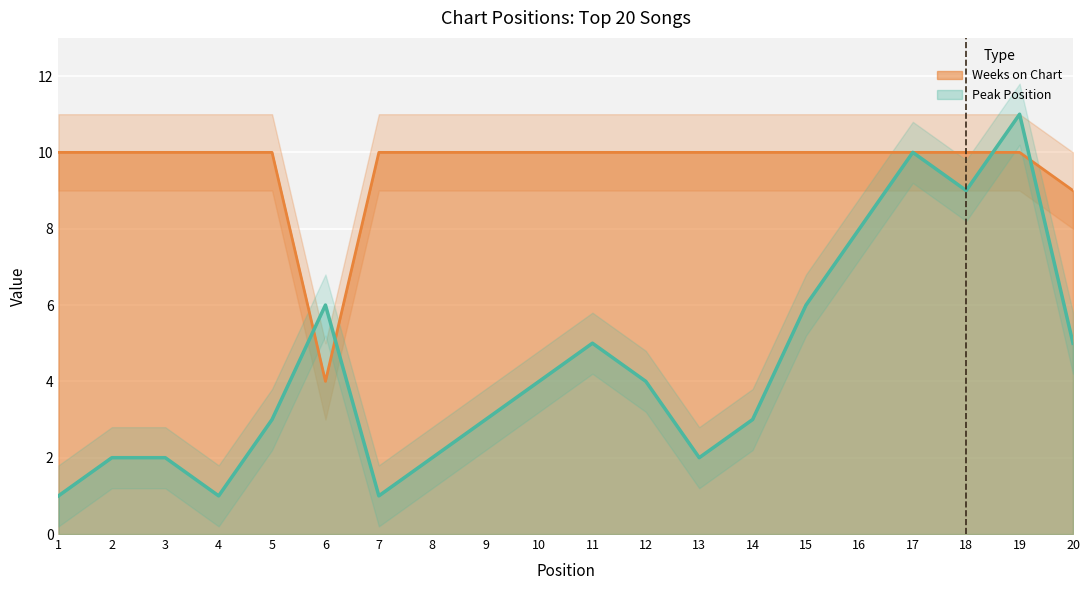

What is the value of the Peak Position point at the 15th from the left?

6